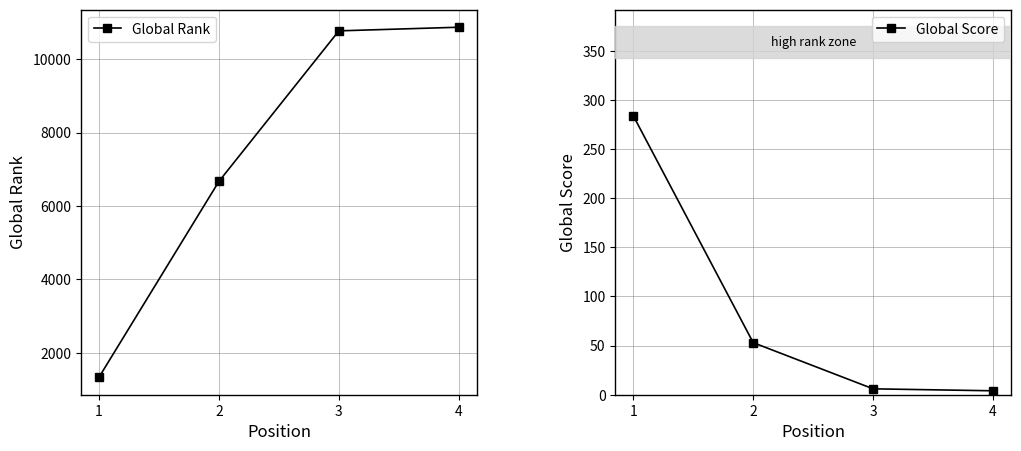

Which category has the lowest value in the Global Rank series?

1